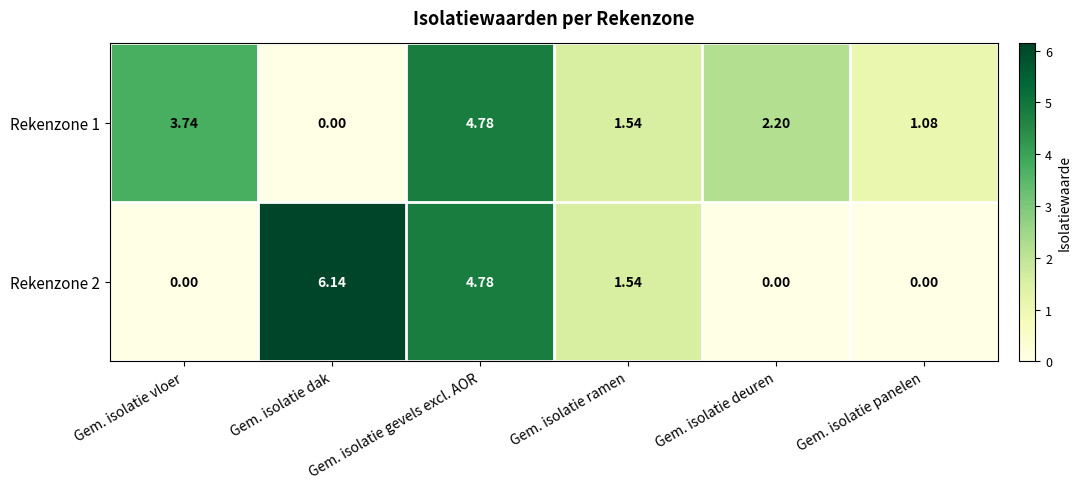

Which category has the highest value across all series?

Gem. isolatie dak